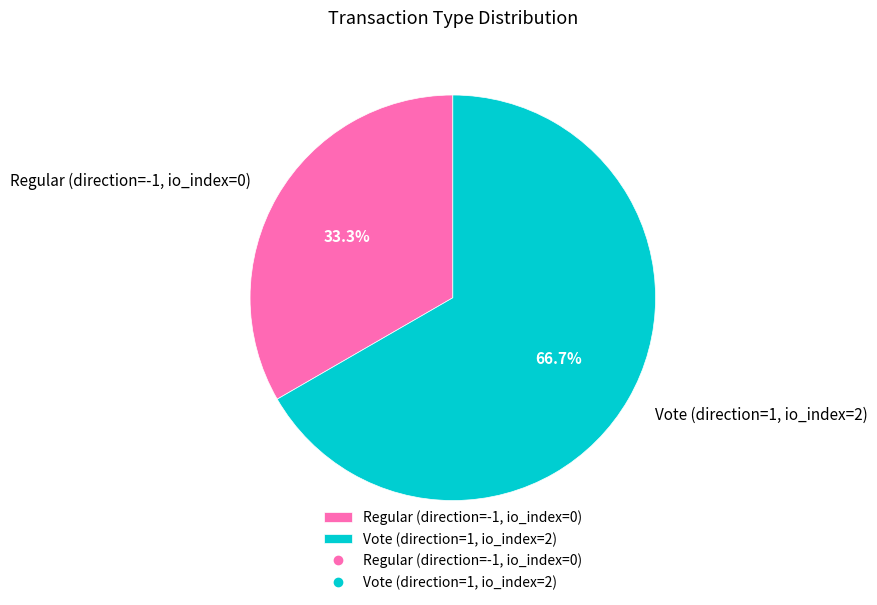

To the nearest percent, what percentage of the pie is Vote (direction=1, io_index=2)?

67%